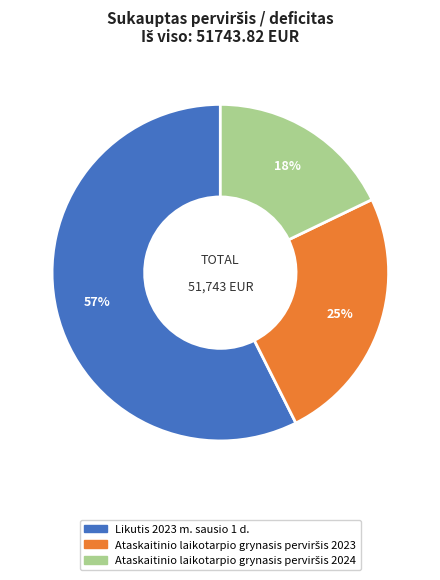

To the nearest percent, what is the average slice percentage?

33%